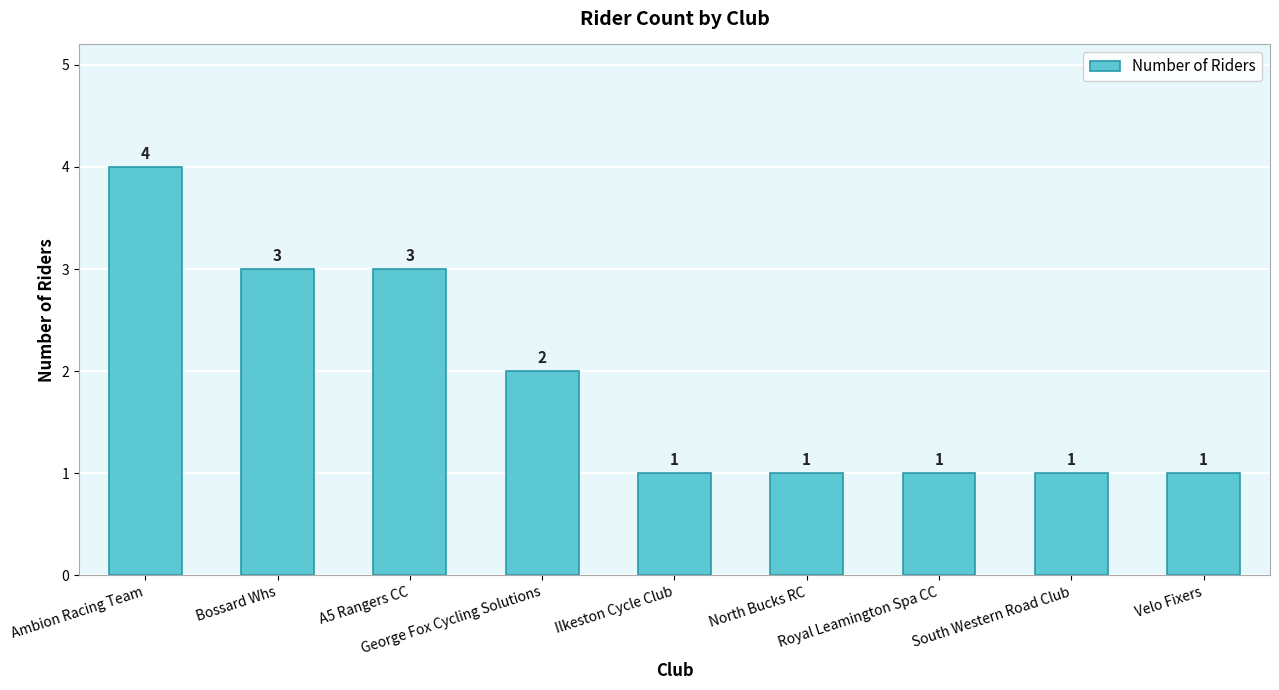

Reading right to left, extract all data points from this chart.

1	1	1	1	1	2	3	3	4